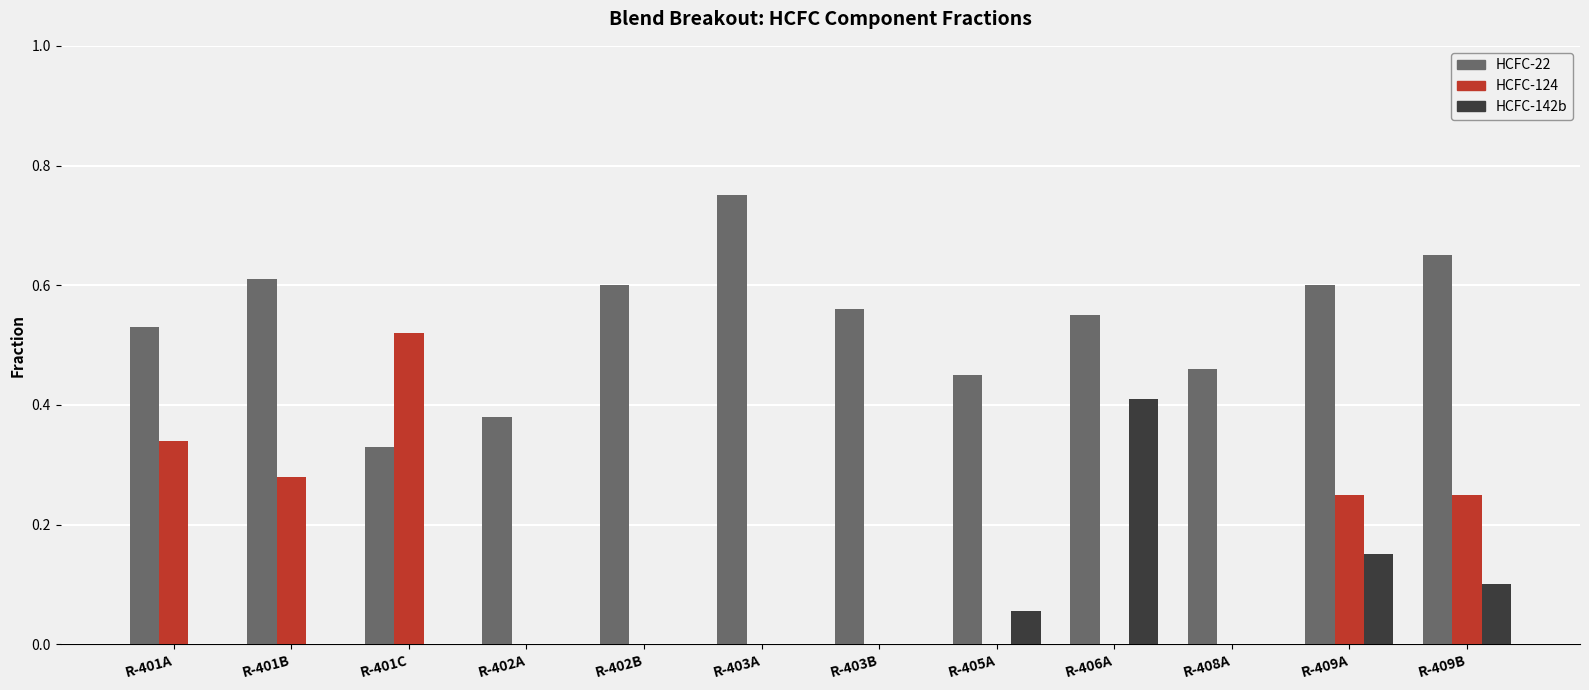

Count the HCFC-124 values in the range 0 to 1.

12